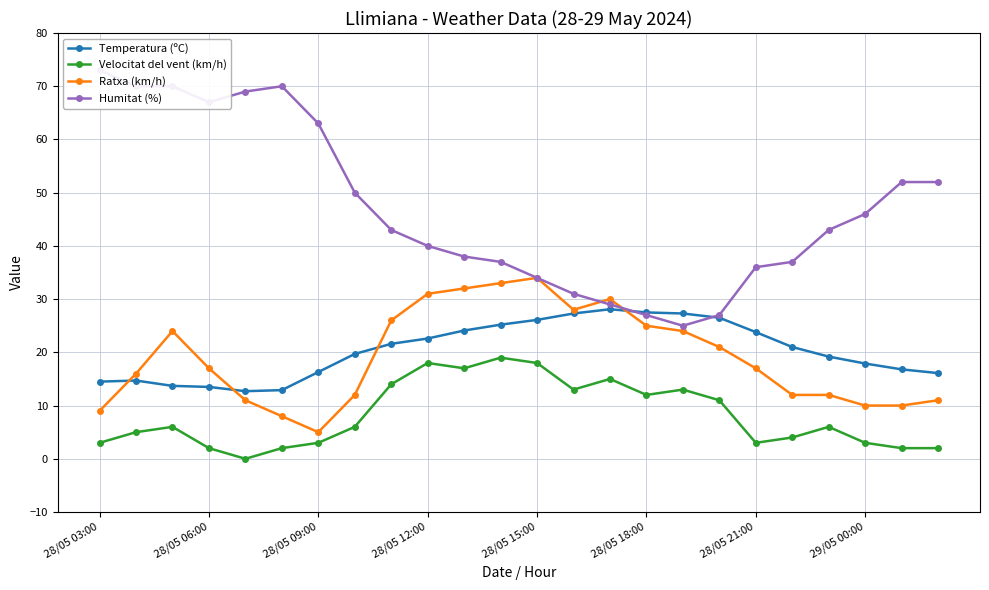

True or false: Velocitat del vent (km/h) and Ratxa (km/h) intersect in this chart.

False